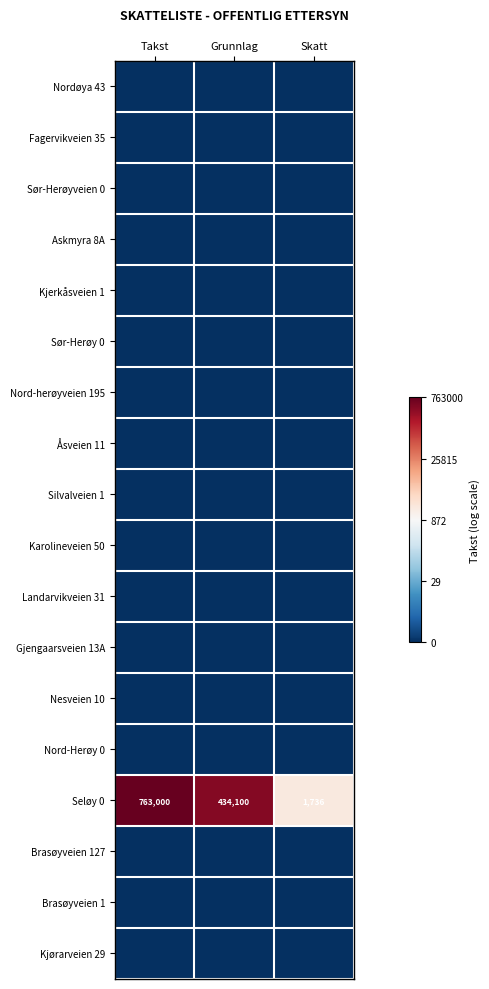

The Seløy 0 series shows 1736 at Skatt. True or false?

True